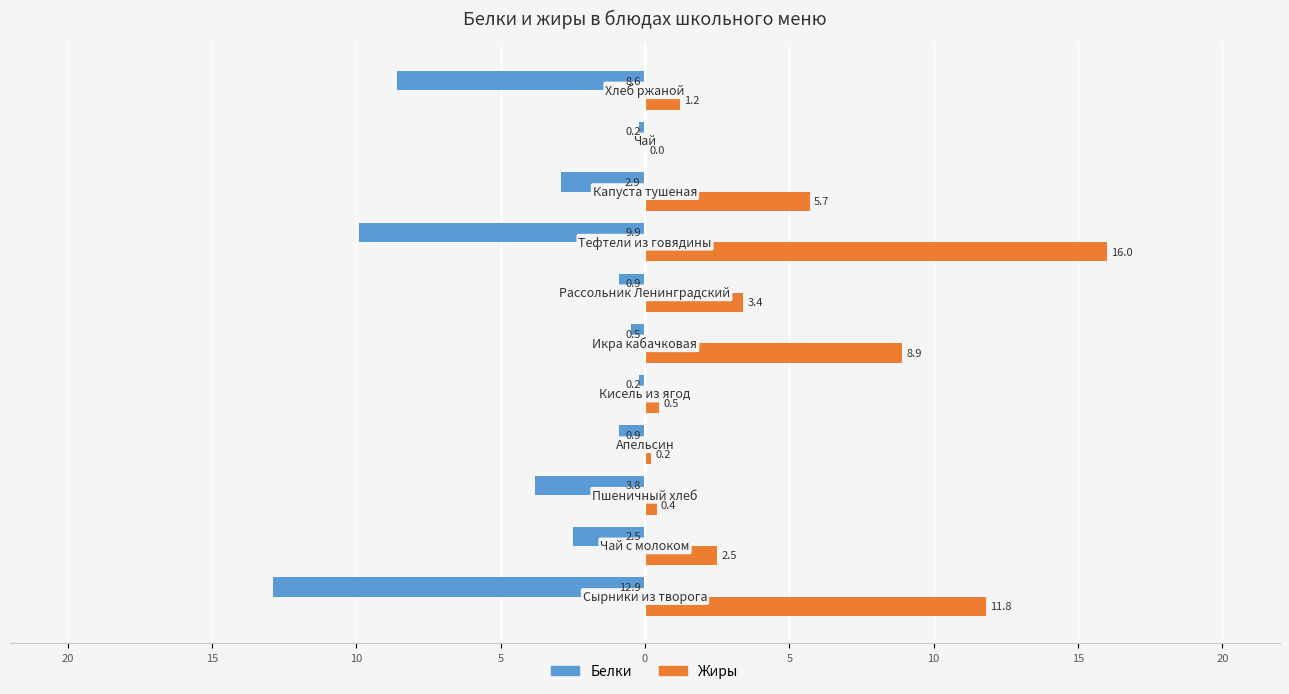

What are all the series names shown in the legend?

Белки, Жиры